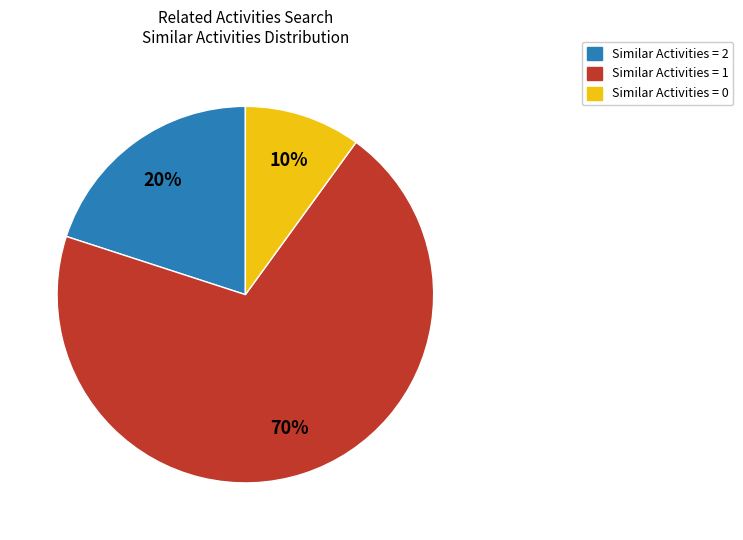

Does any single category account for the majority?

Yes